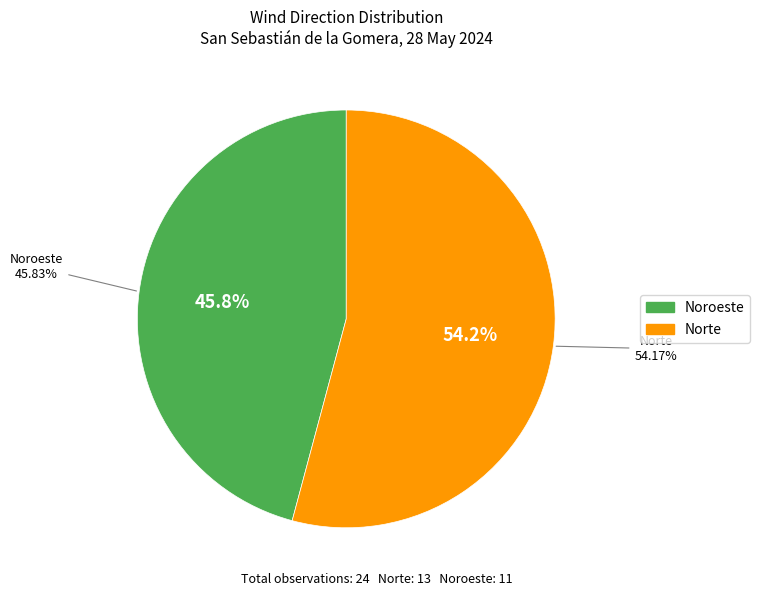

What is the change in value from Norte to Noroeste?

-2